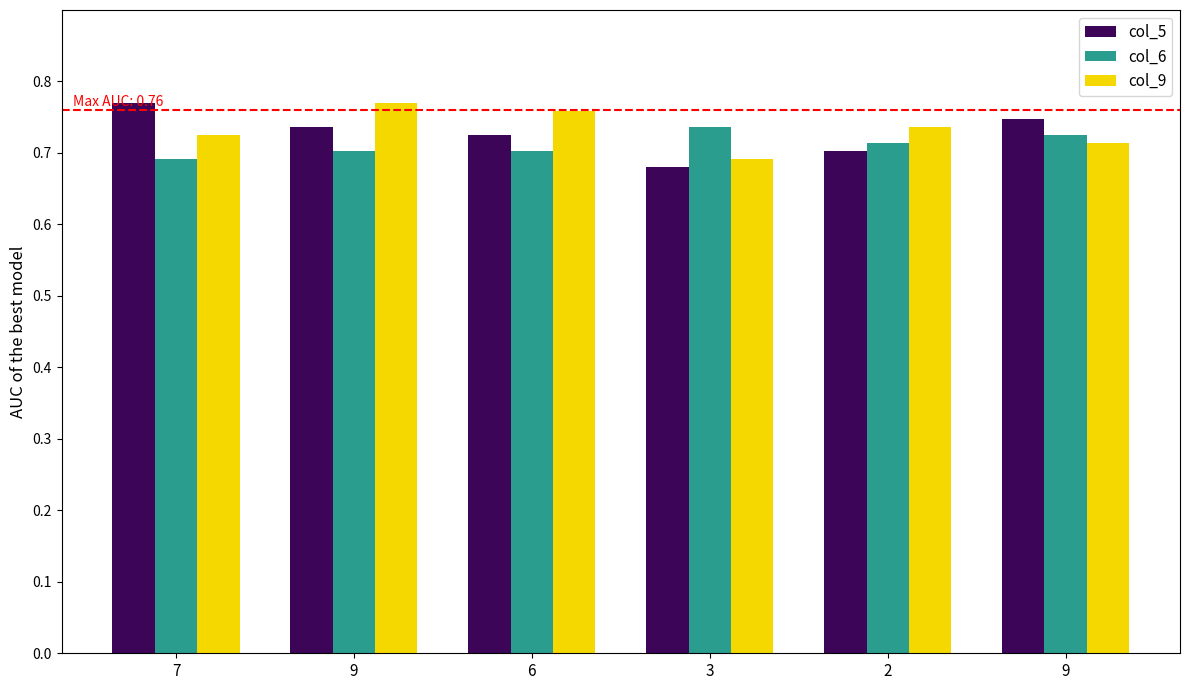

Is it true that col_5 equals 0.3 at 7?

False